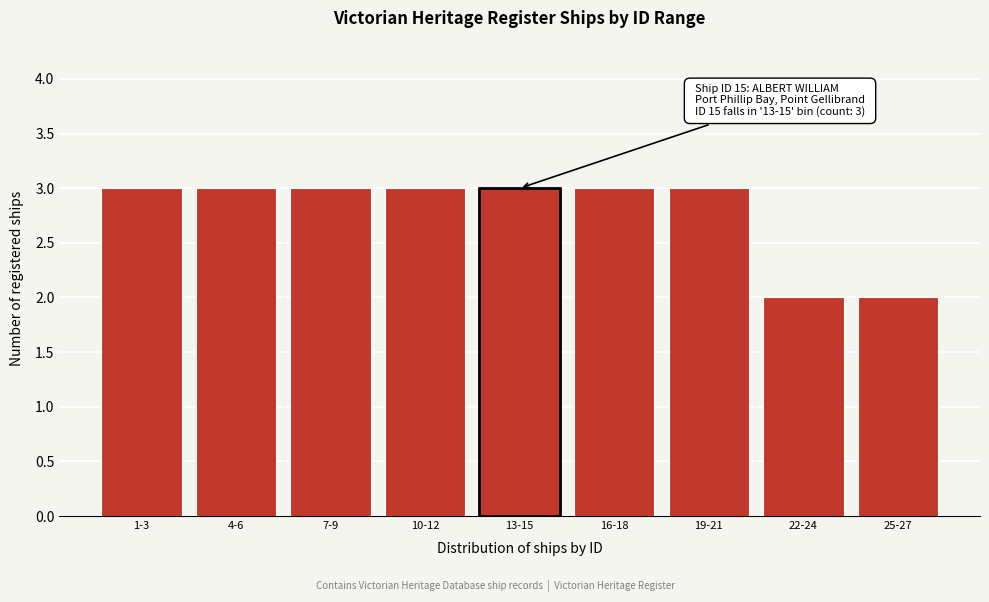

Reading left to right, extract all data points from this chart.

3	3	3	3	3	3	3	2	2